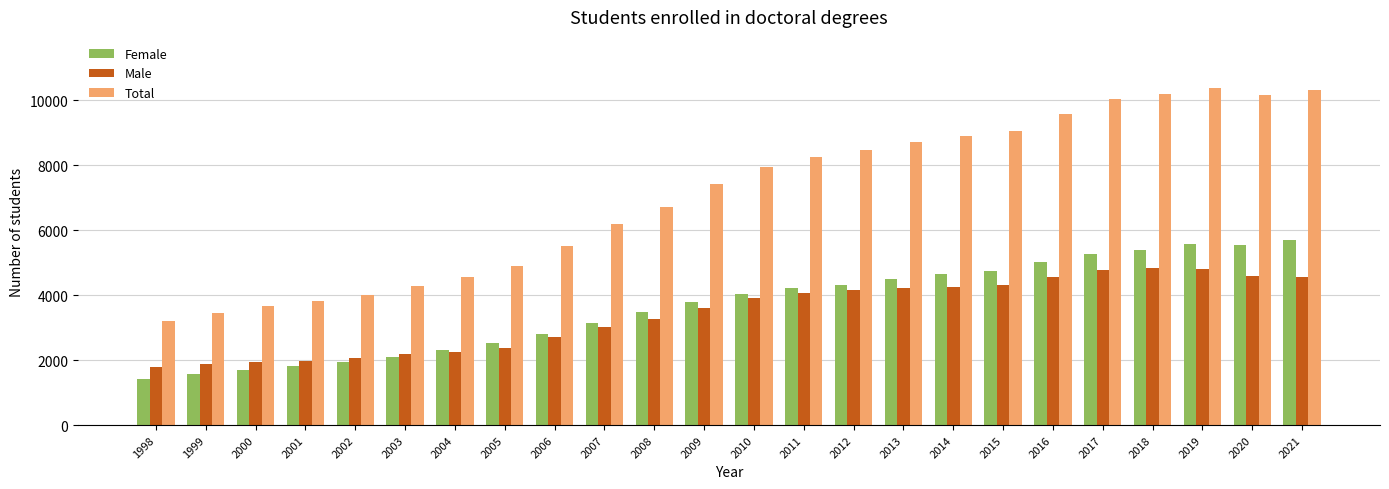

Rank the series by their maximum value, from highest to lowest.

Total, Female, Male